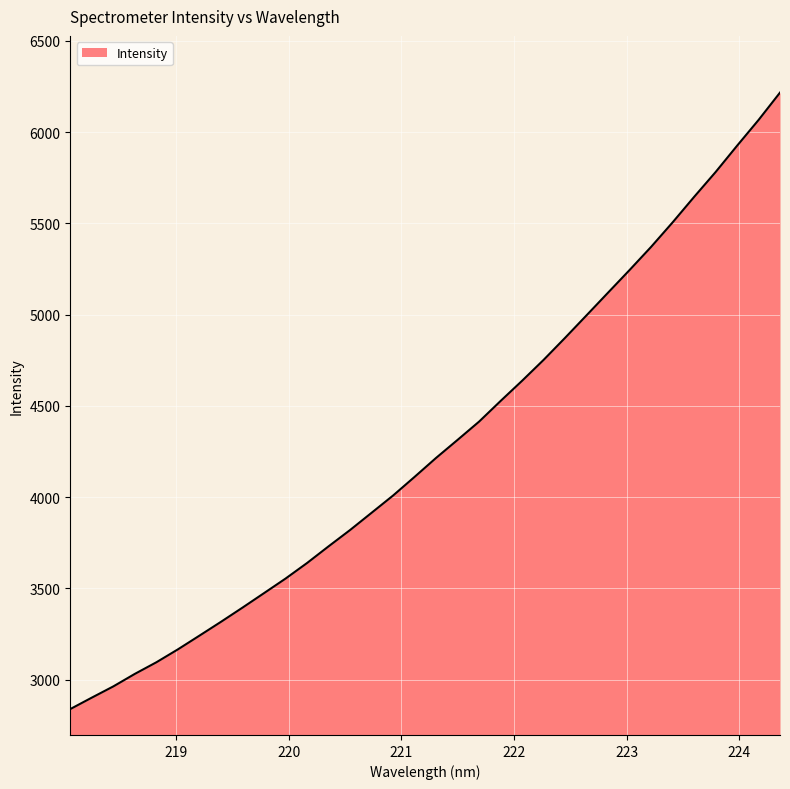

True or false: there are more than 1 points higher than both neighbors.

False